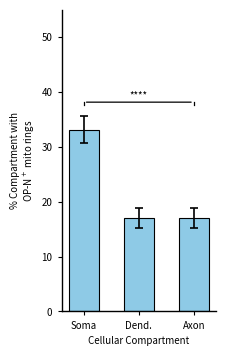

Which category has the highest value across all series?

Soma